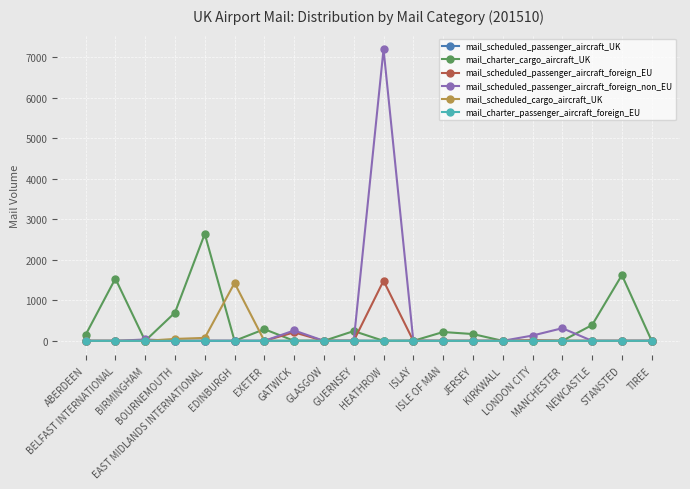

What is the maximum value for mail_charter_cargo_aircraft_UK?

2637.4